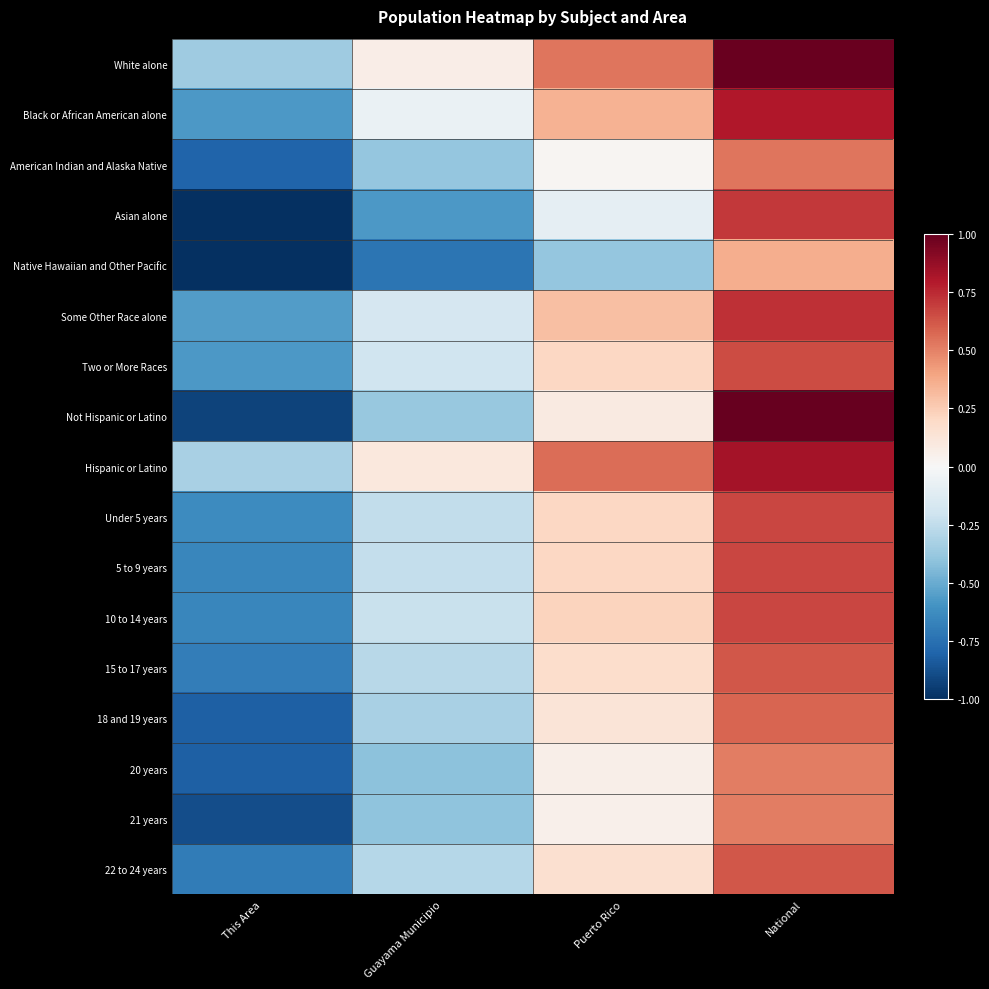

At how many categories does at least one series exceed 0?

3